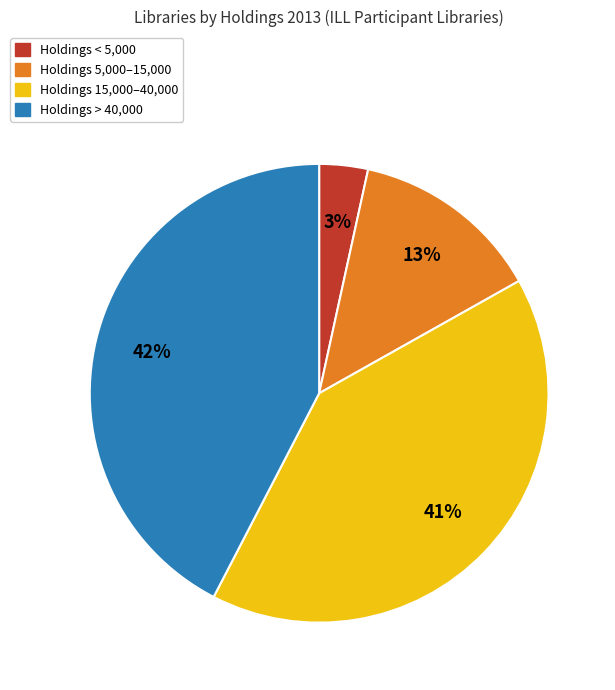

Which slice is the smallest?

Holdings < 5,000